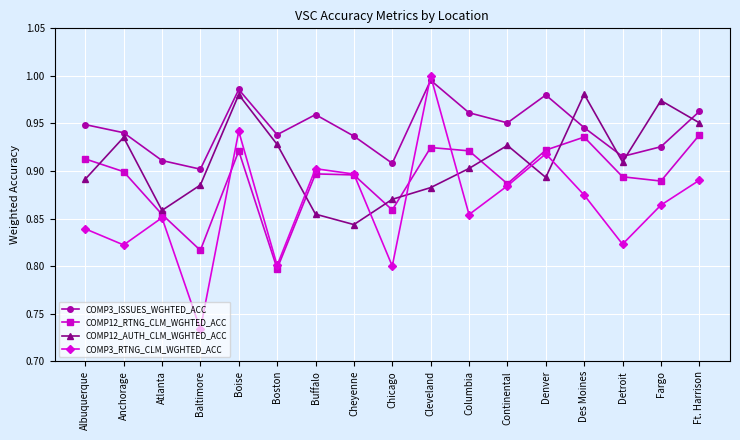

True or false: COMP12_AUTH_CLM_WGHTED_ACC and COMP12_RTNG_CLM_WGHTED_ACC cross at least once.

True